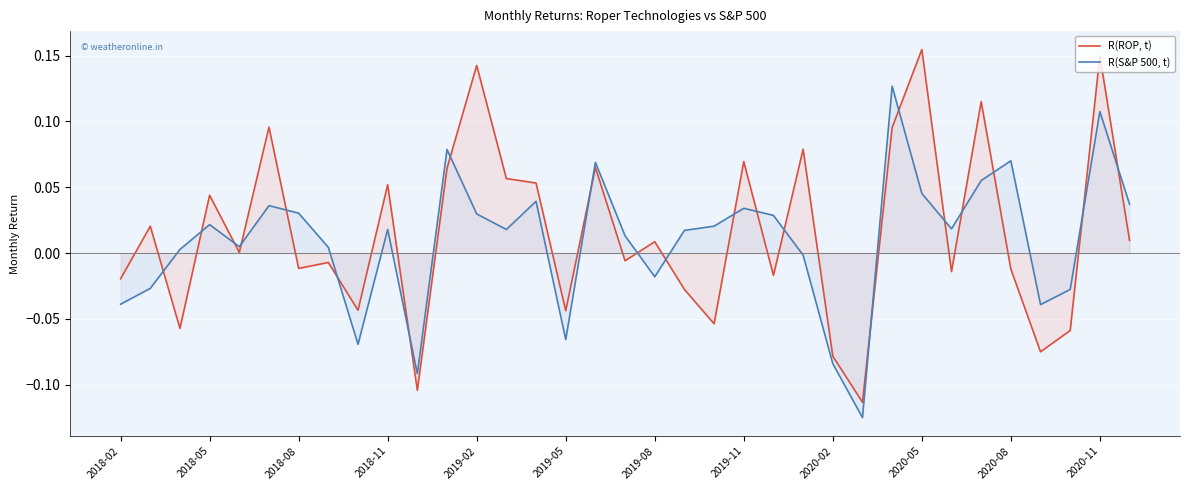

At which category is the sum across all series the highest?

2020-11